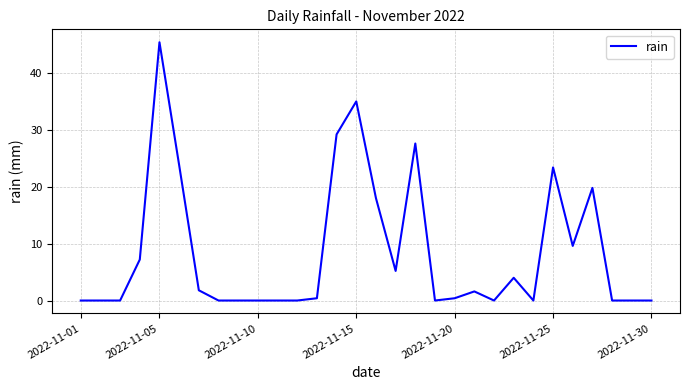

What is the maximum value shown in the chart?

45.4